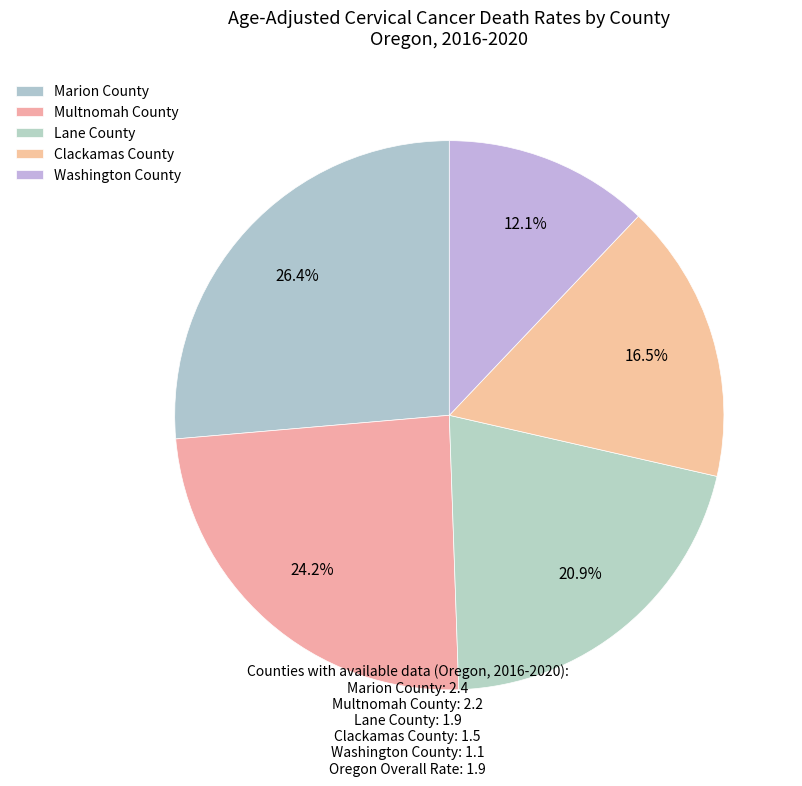

How many segments does this pie chart have?

5